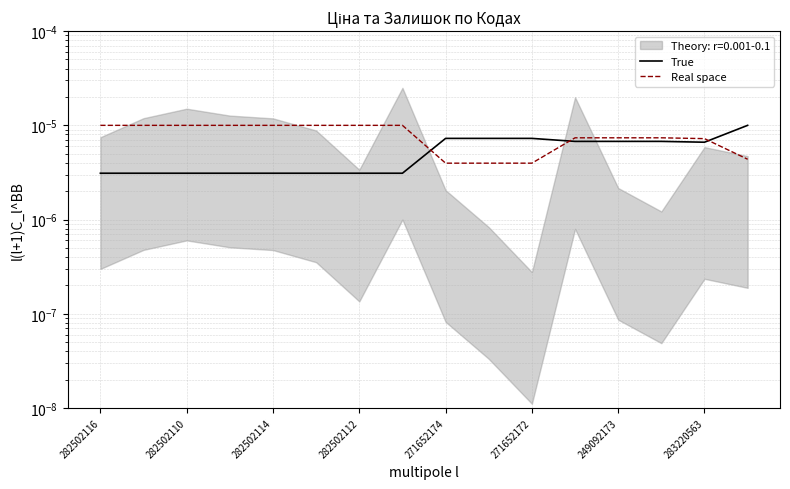

True or false: Real space has more than 0 points higher than both neighbors.

False